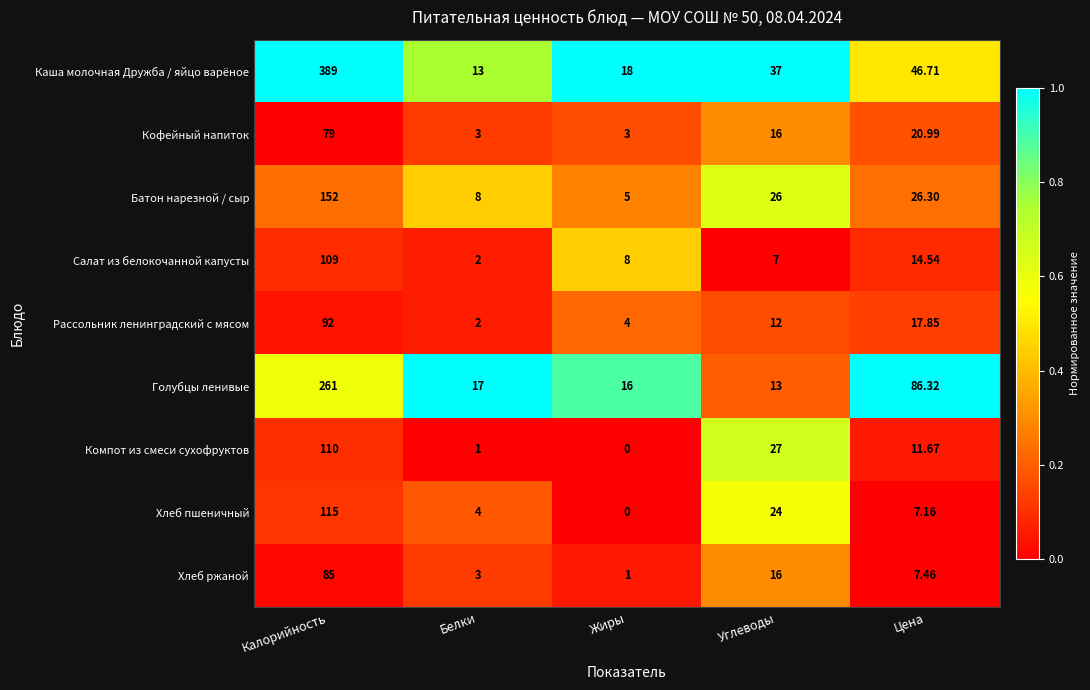

Which category has the lowest value across all series?

Жиры